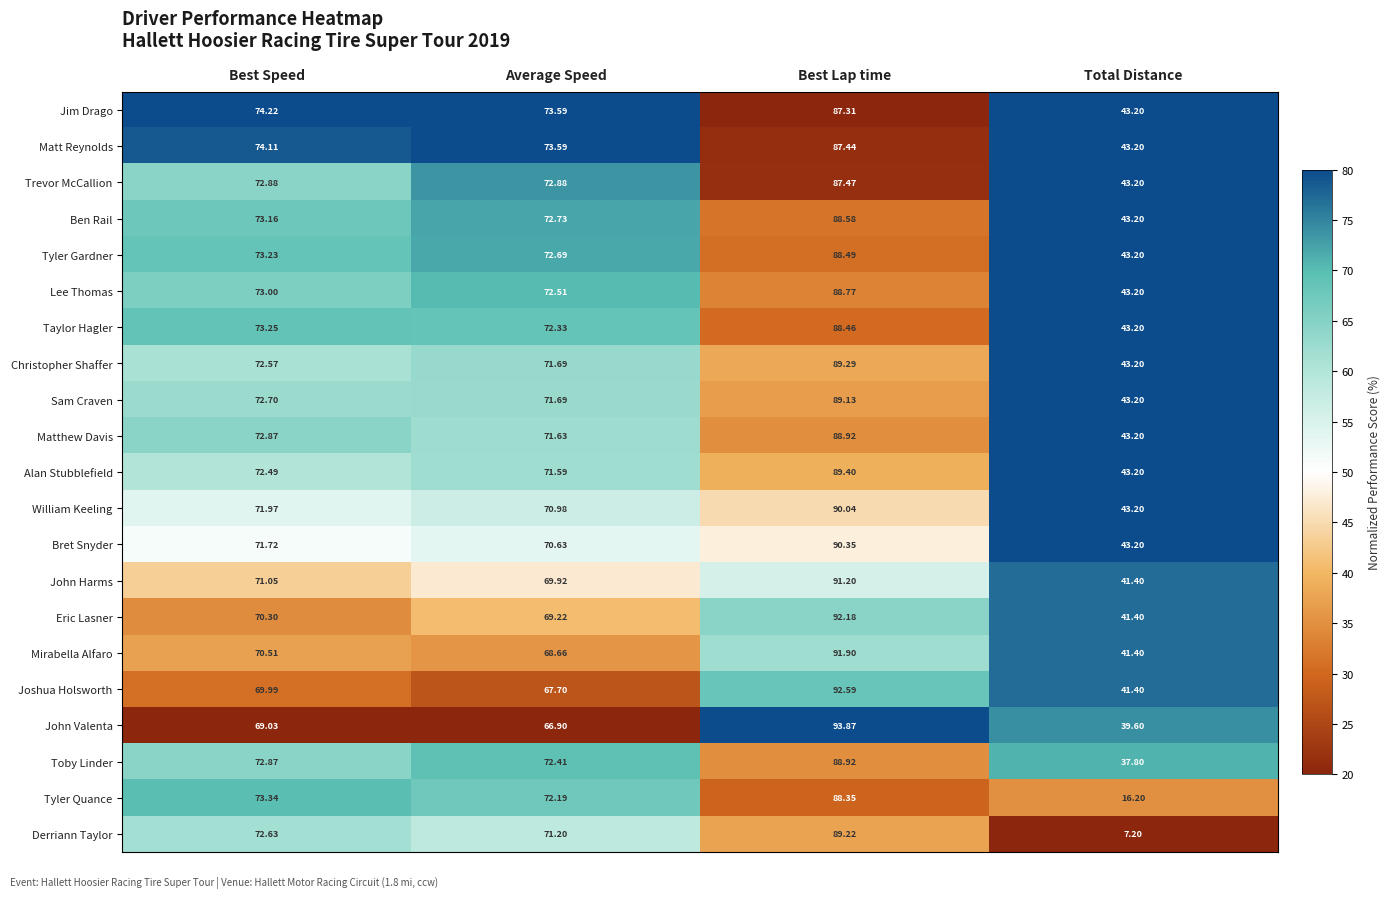

Rank the categories by Lee Thomas value from highest to lowest.

Best Lap time, Best Speed, Average Speed, Total Distance